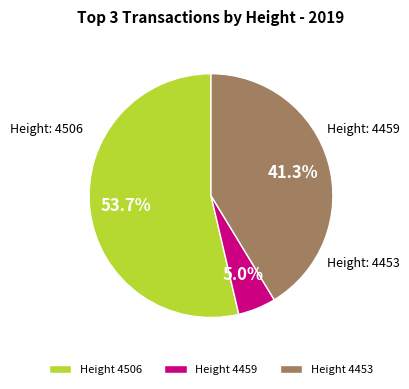

Which slice represents more than half of the pie?

Height 4506